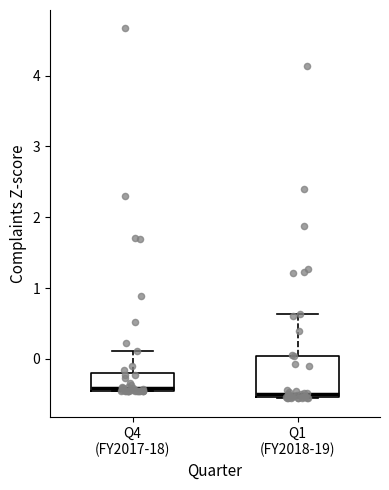

Reading left to right, transcribe this box plot: for each box, give where its median line is, the range the box spans, and where its two whiskers end, as read against the y-axis. The values are not printed on the chart, so give them approximately, as read against the axis.

Q4 (FY2017-18): median -0.4 (just above the box's lower edge), box -0.4 to -0.2, whiskers -0.4 to 0.1
Q1 (FY2018-19): median -0.5 (just above the box's lower edge), box -0.5 to 0.0, whiskers -0.6 to 0.6